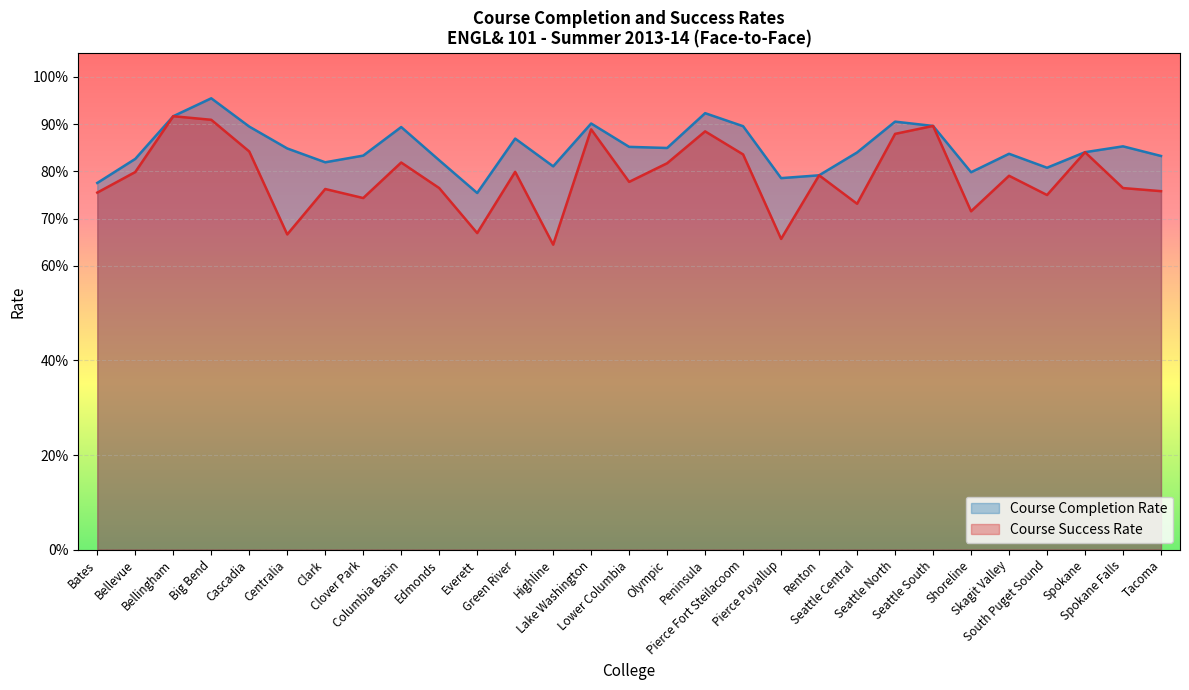

List the labels in order of Course Completion Rate value, smallest first.

Everett, Bates, Pierce Puyallup, Renton, Shoreline, South Puget Sound, Highline, Clark, Edmonds, Bellevue, Tacoma, Clover Park, Skagit Valley, Seattle Central, Spokane, Centralia, Olympic, Lower Columbia, Spokane Falls, Green River, Columbia Basin, Cascadia, Pierce Fort Steilacoom, Seattle South, Lake Washington, Seattle North, Bellingham, Peninsula, Big Bend